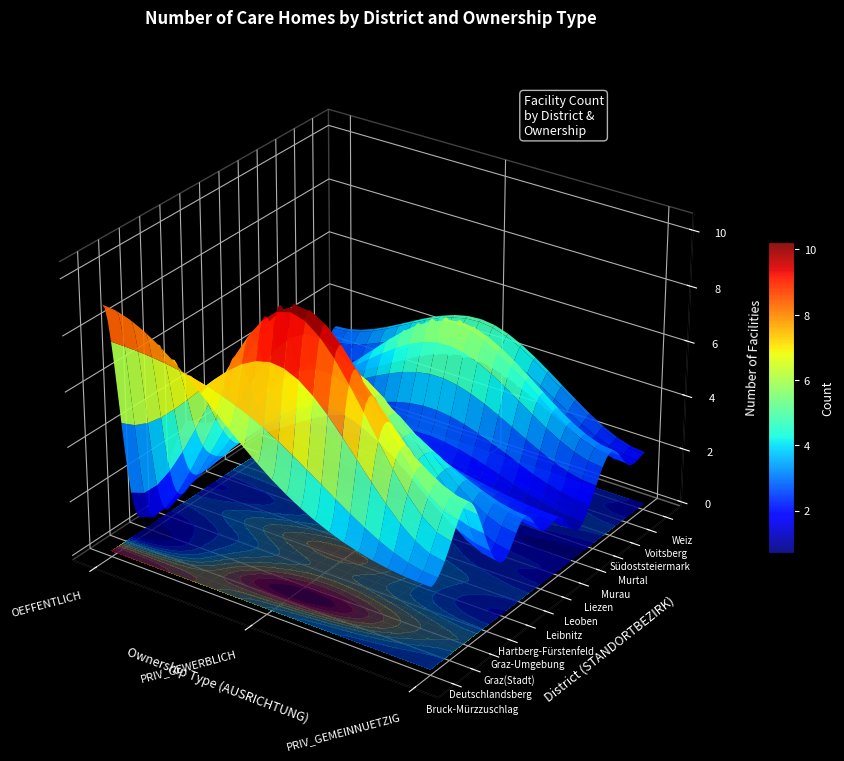

The Deutschlandsberg series shows 10 at PRIV_GEWERBLICH. True or false?

True